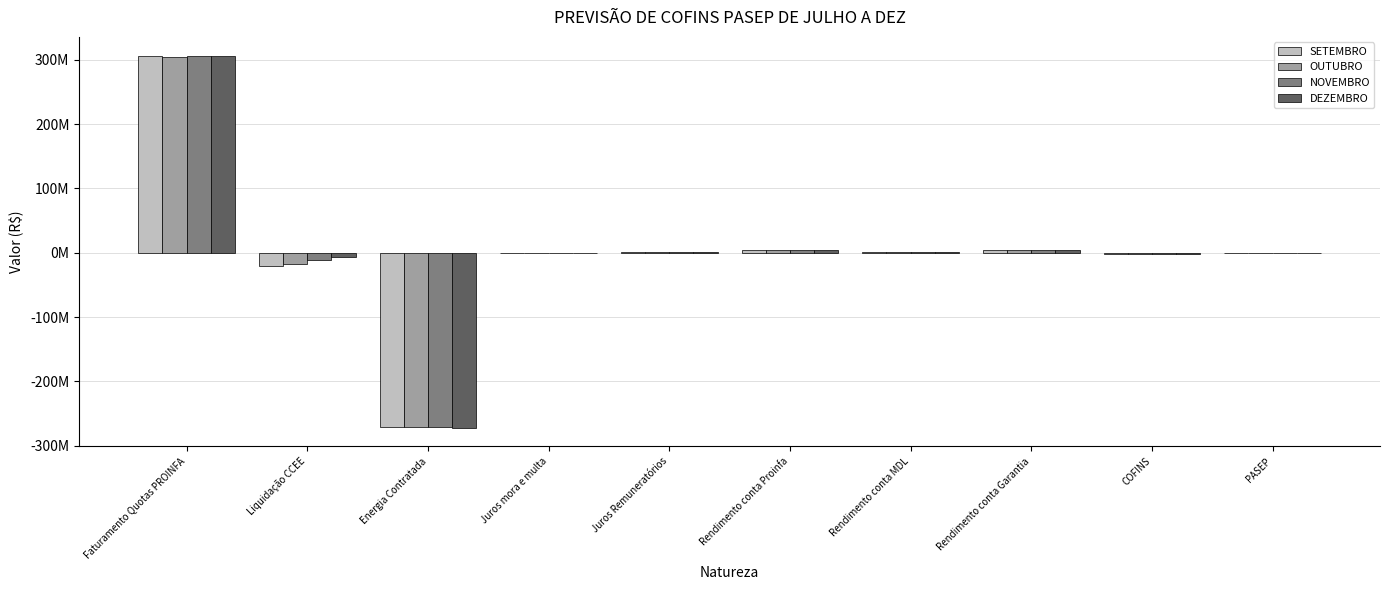

What value does the OUTUBRO series have at Faturamento Quotas PROINFA?

305037450.9